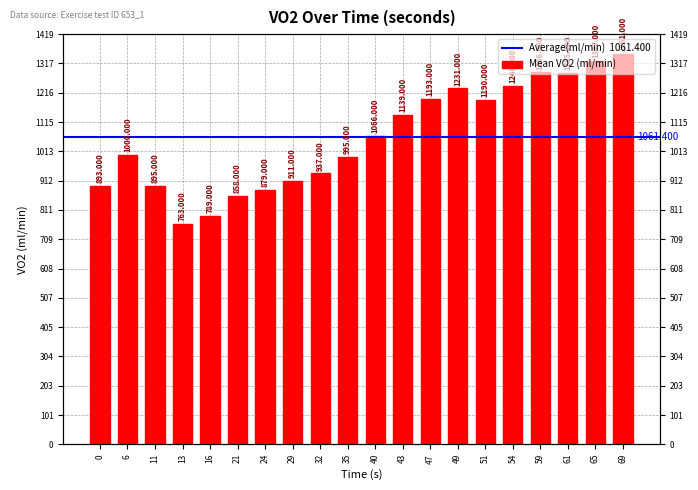

Is it true that the value at 6 is 1353?

False